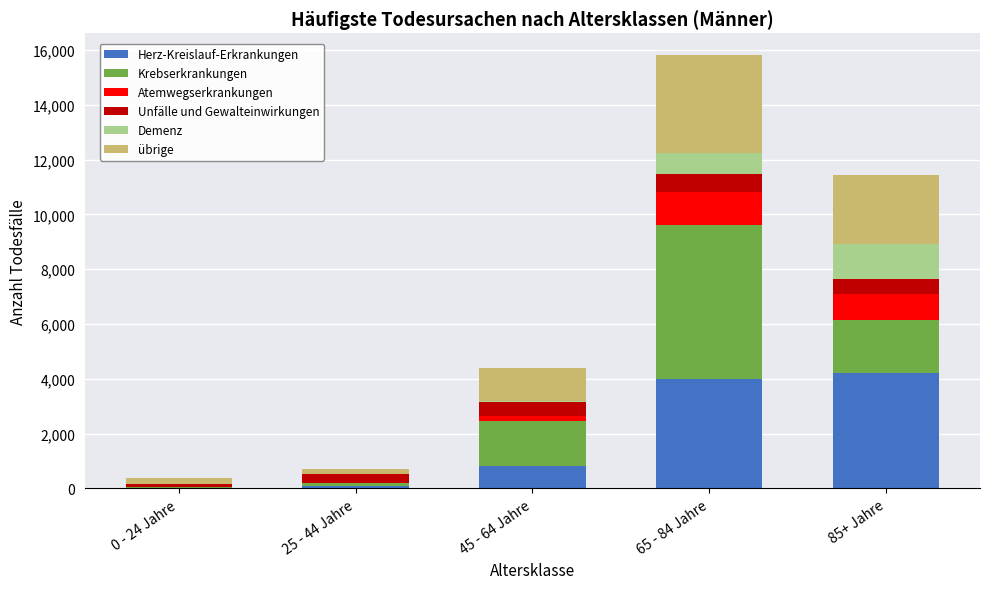

The value of Herz-Kreislauf-Erkrankungen at 65 - 84 Jahre is 5517. True or false?

False